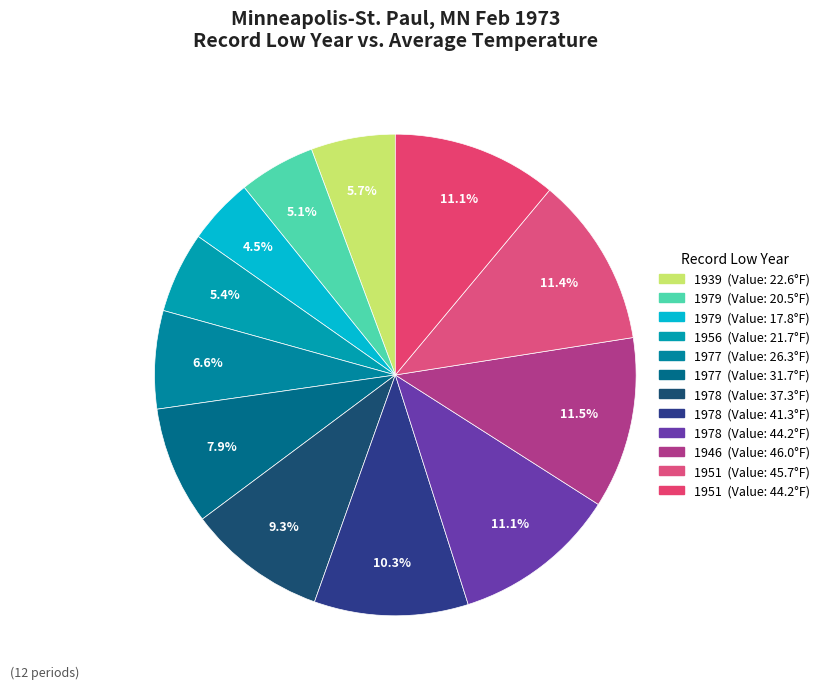

To the nearest percent, what is the average slice percentage?

8%